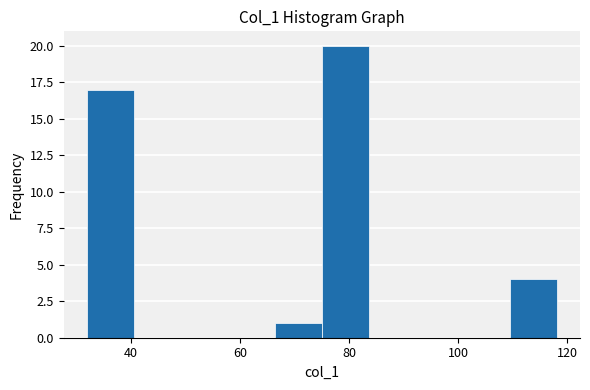

Reading left to right, list every bar in this chart as the range it spans on the x-axis followed by its height. Neither the bar edges nor the heights are printed on the chart, so give them approximately, as read against the axes.

32.0 to 40.6: 17
40.6 to 49.2: 0
49.2 to 57.8: 0
57.8 to 66.4: 0
66.4 to 75.0: 1
75.0 to 83.6: 20
83.6 to 92.2: 0
92.2 to 100.8: 0
100.8 to 109.4: 0
109.4 to 118.0: 4